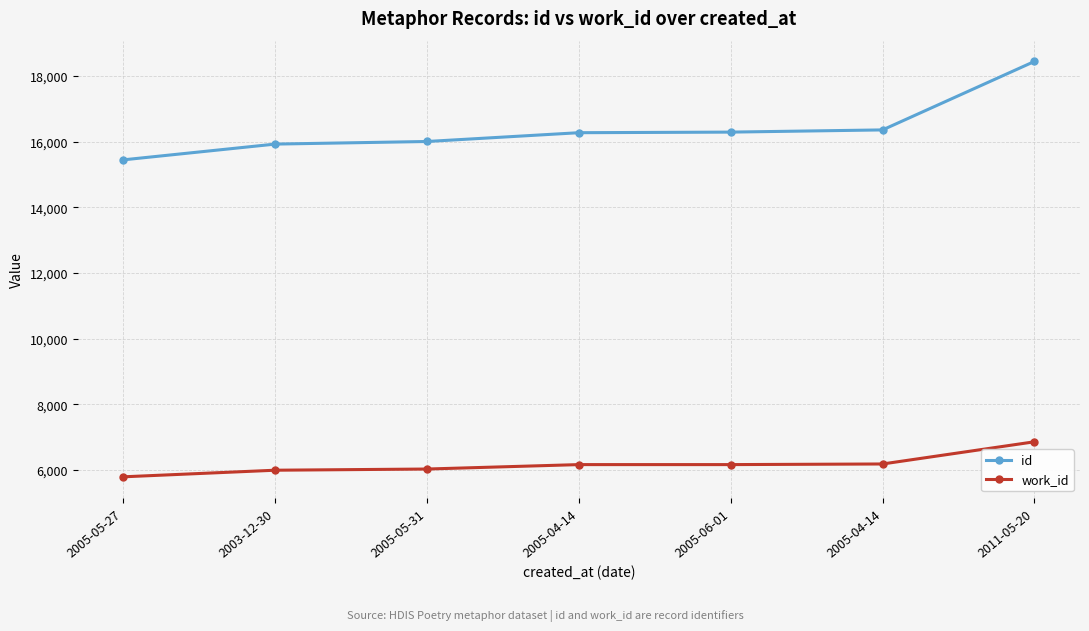

How many series are shown in this chart?

2